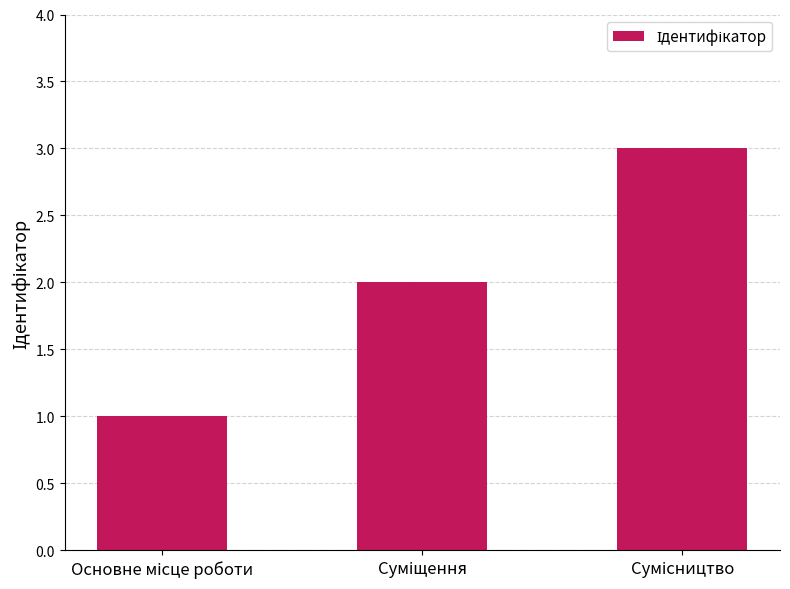

Reading left to right, extract all data points from this chart.

1	2	3